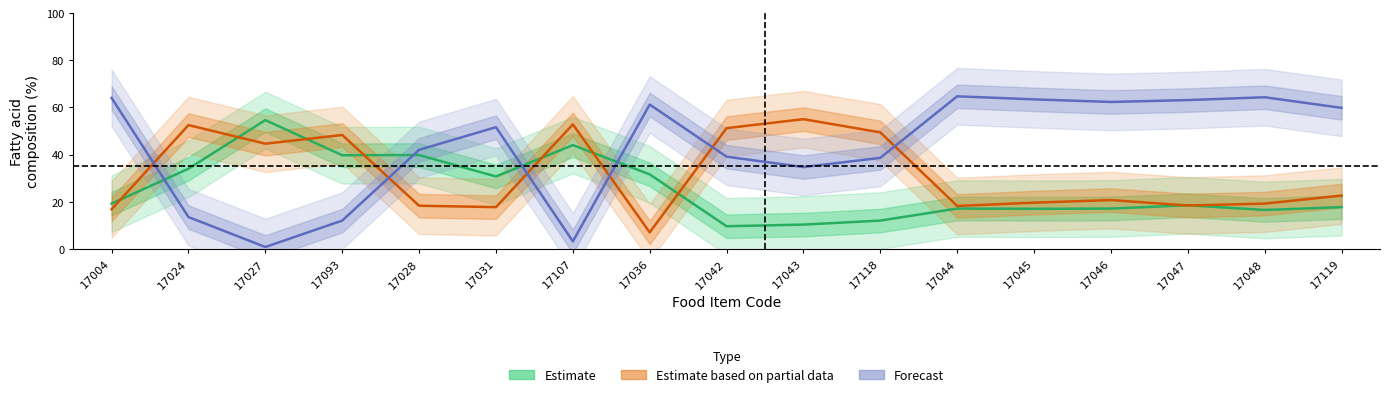

Which label corresponds to the smallest value in the chart?

17027